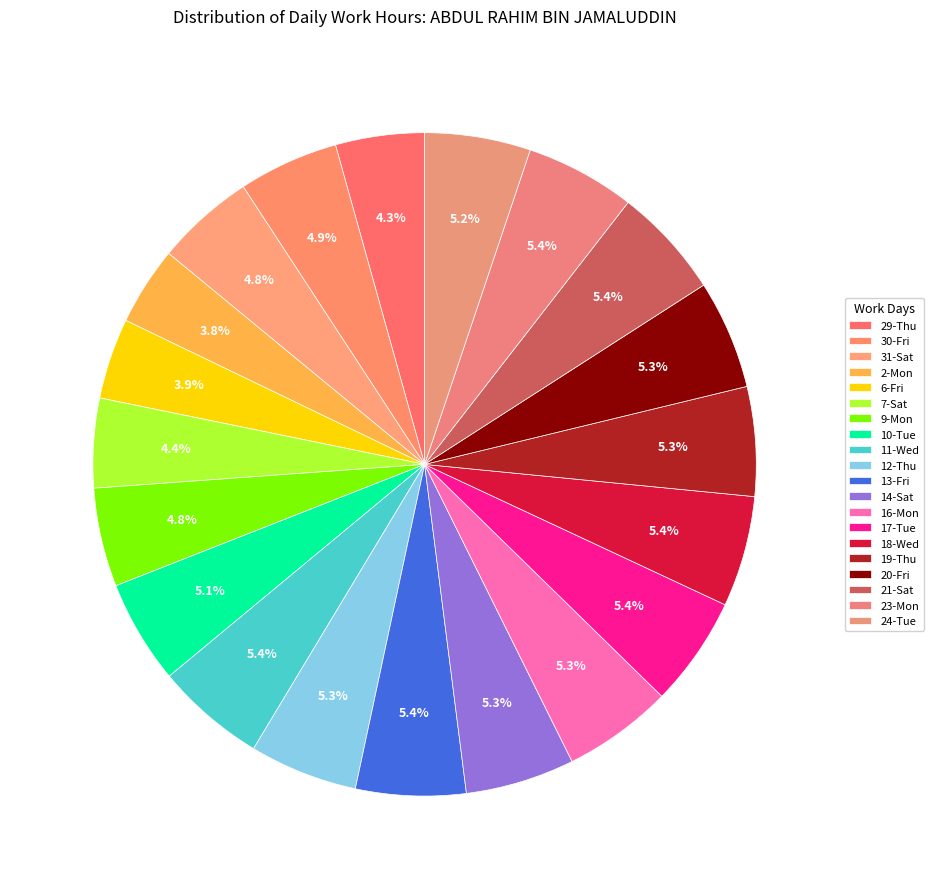

Is 7-Sat the majority of the pie?

No